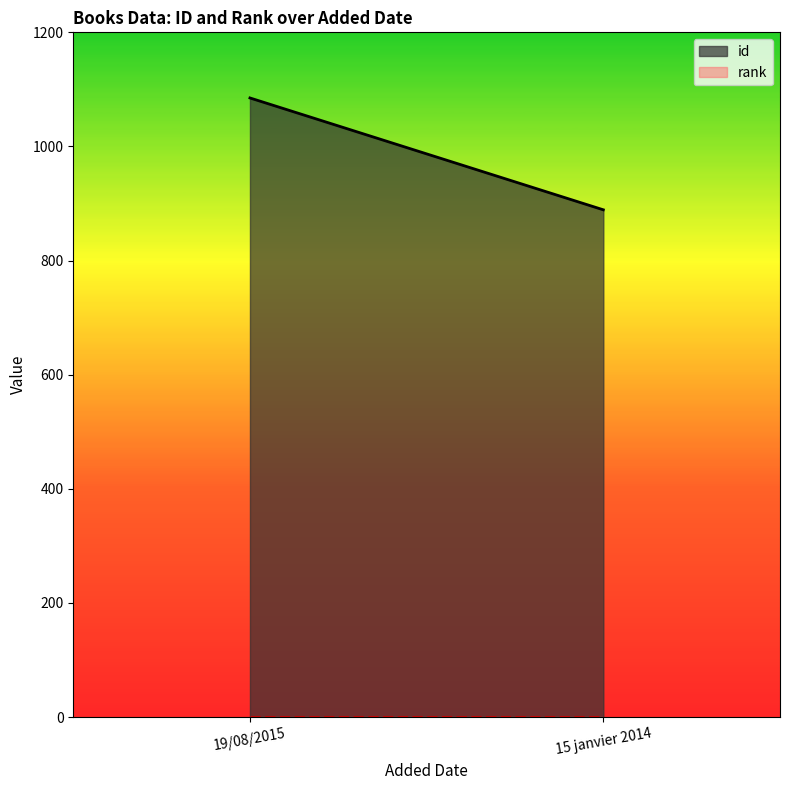

The value of rank at 19/08/2015 is 0. True or false?

False